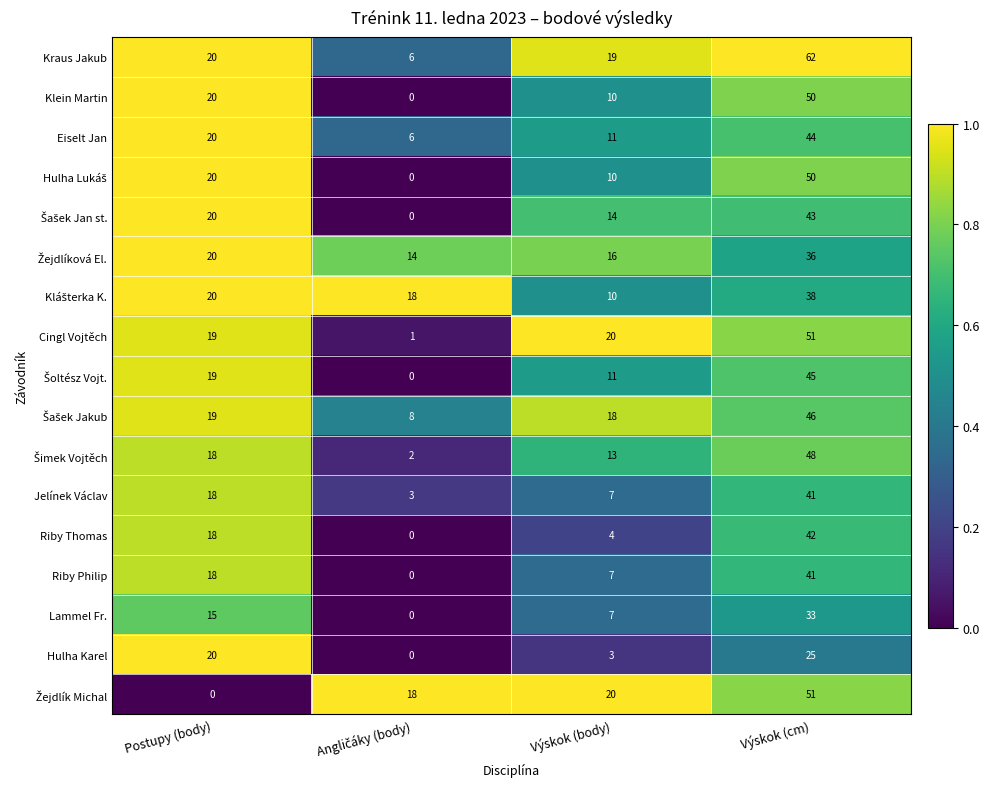

What value does the Klein Martin series have at Výskok (body)?

10